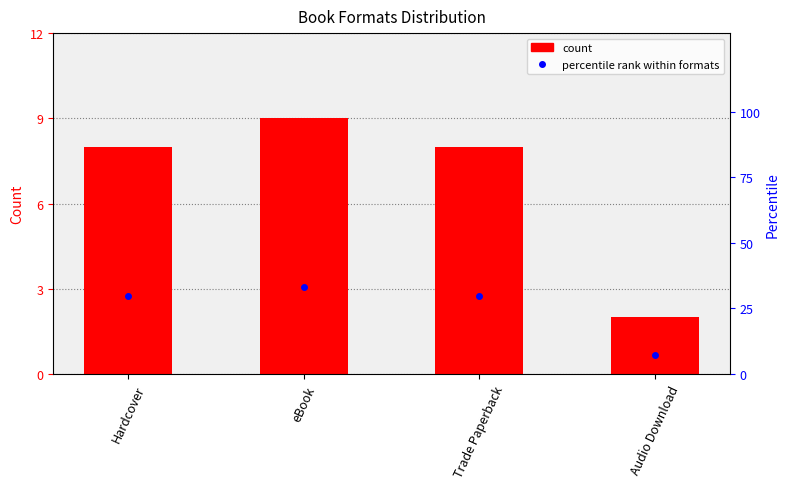

What is the difference between the highest and lowest values at Audio Download?

5.4